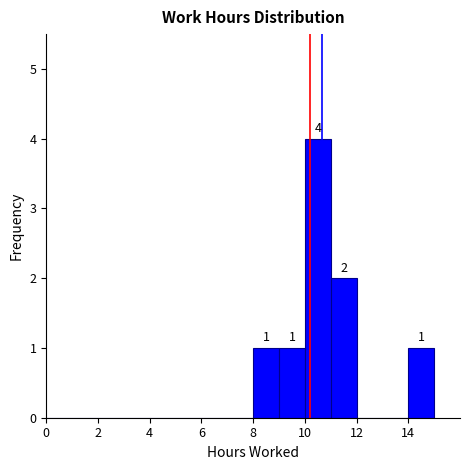

Over which range of the x-axis is the bar tallest?

10 to 11